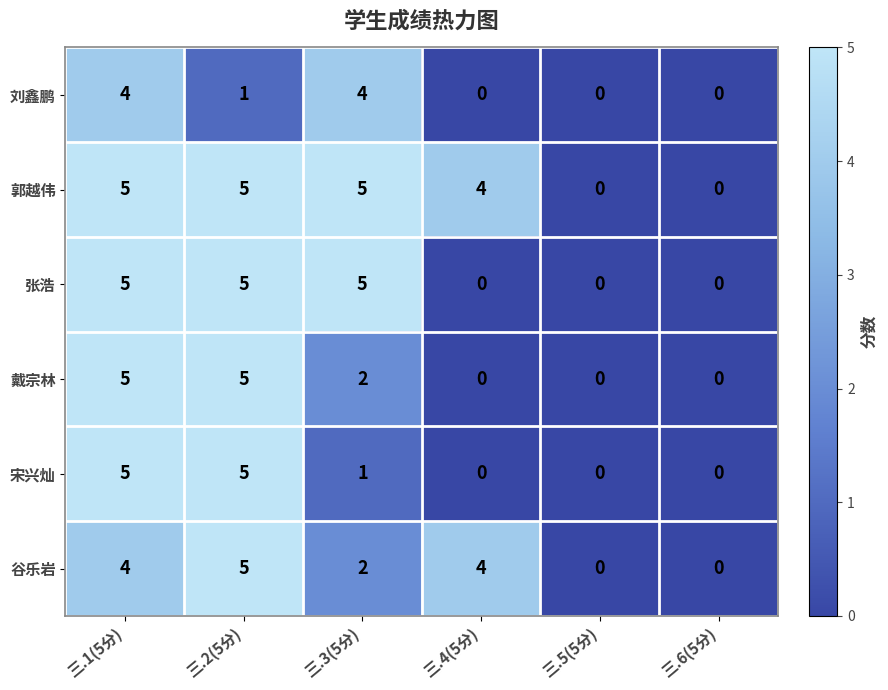

Is the value of 戴宗林 at 三.3(5分) greater than the value of 张浩 at 三.5(5分)?

Yes